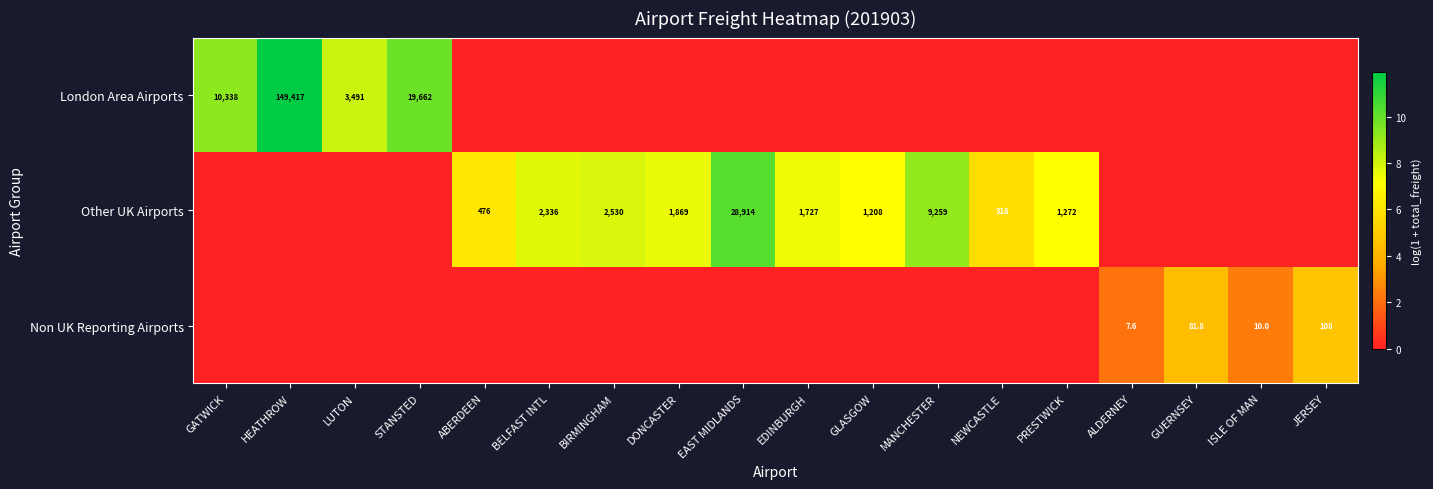

The value of Non UK Reporting Airports at ISLE OF MAN is 4.8. True or false?

False